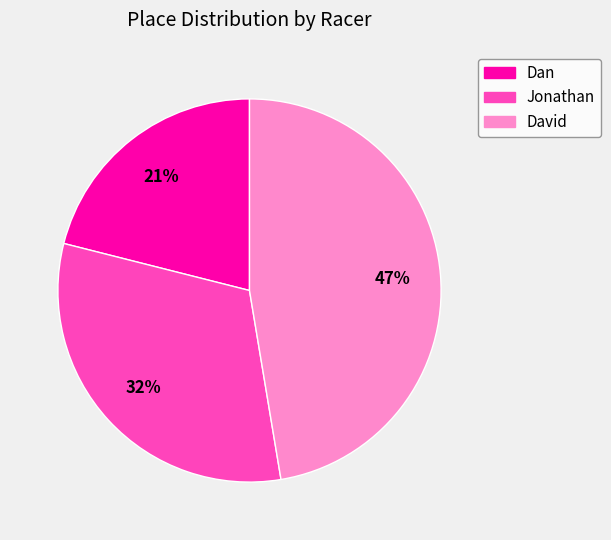

Is it true that Jonathan is 32% of the pie?

True